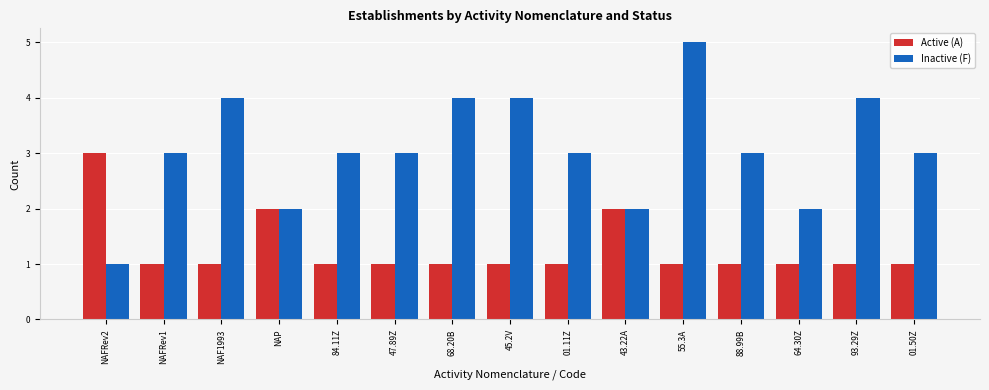

Between 45.2V and 64.30Z, which series saw the biggest shift?

Inactive (F)